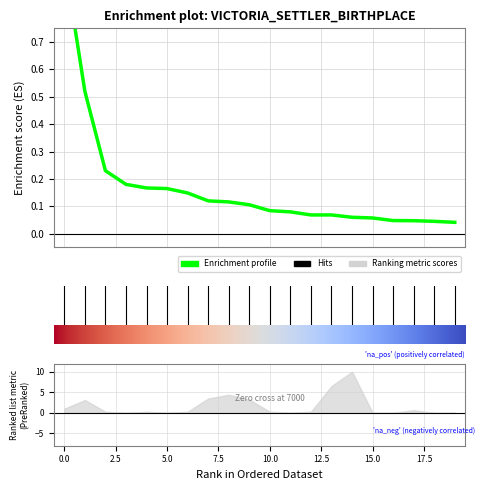

What is the value of the 6th point from the left?

0.2